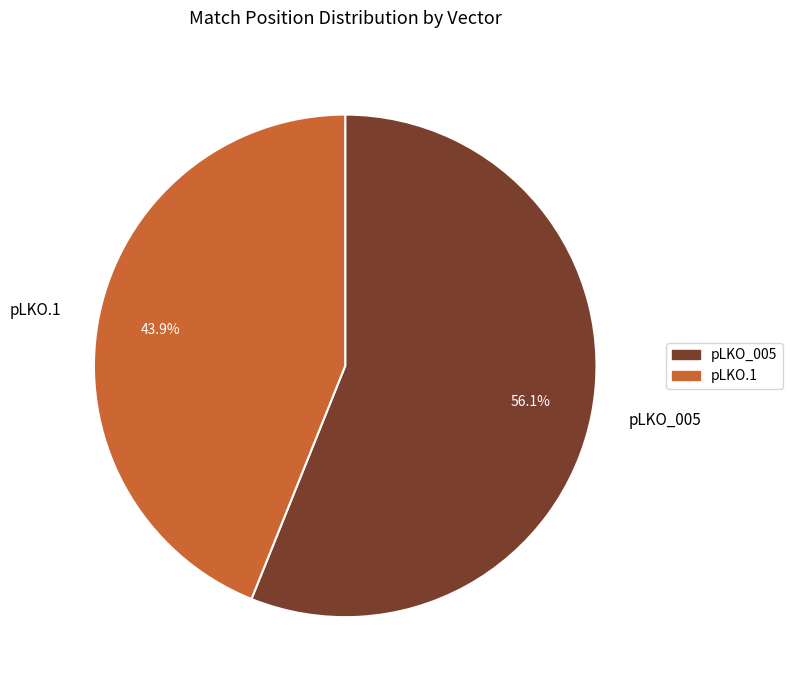

How much of the chart is everything except pLKO.1?

56.1%